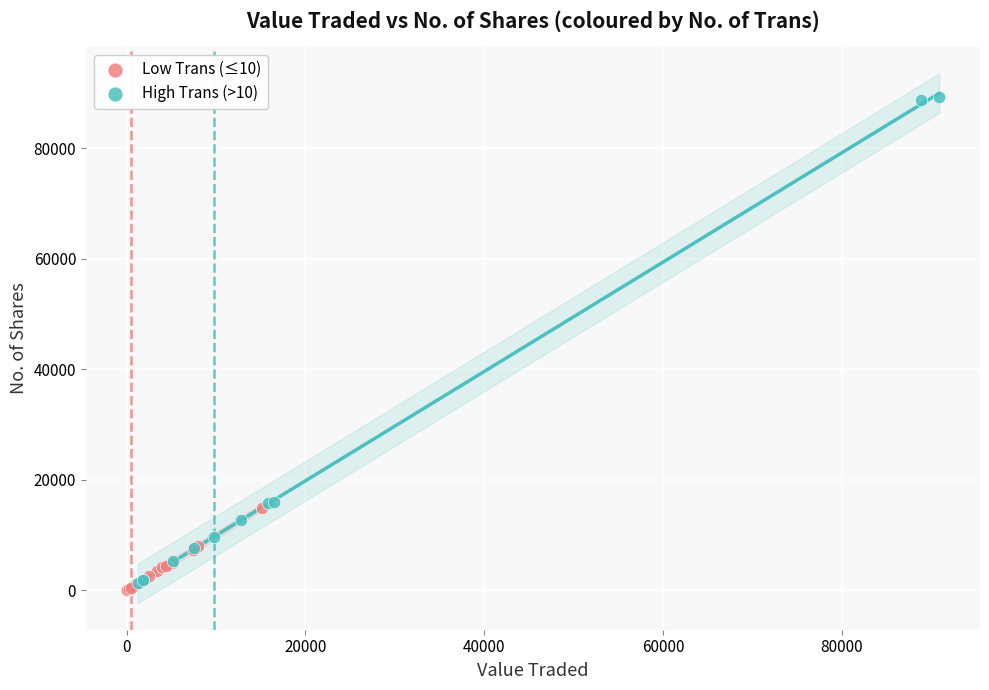

Which series has the largest Y range (max minus min)?

High Trans (>10)